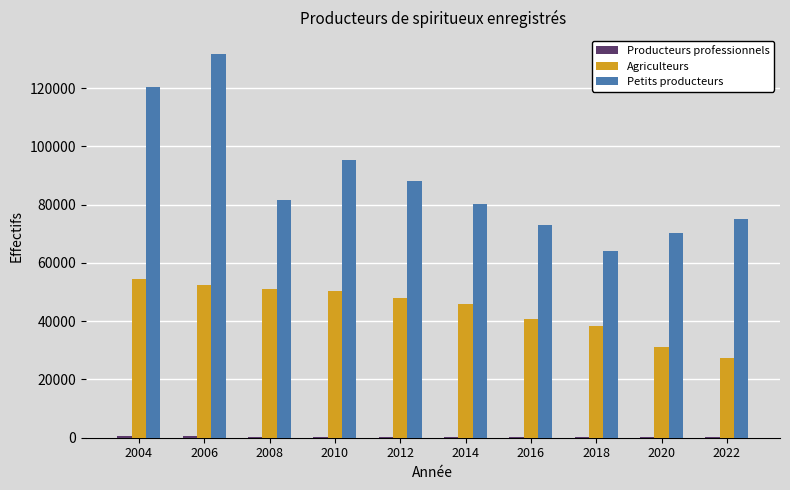

True or false: Petits producteurs has a value of 106622 at 2020.

False